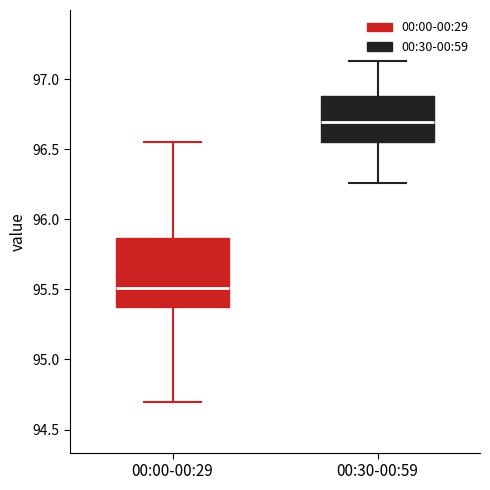

Which box has the highest median line?

00:30-00:59